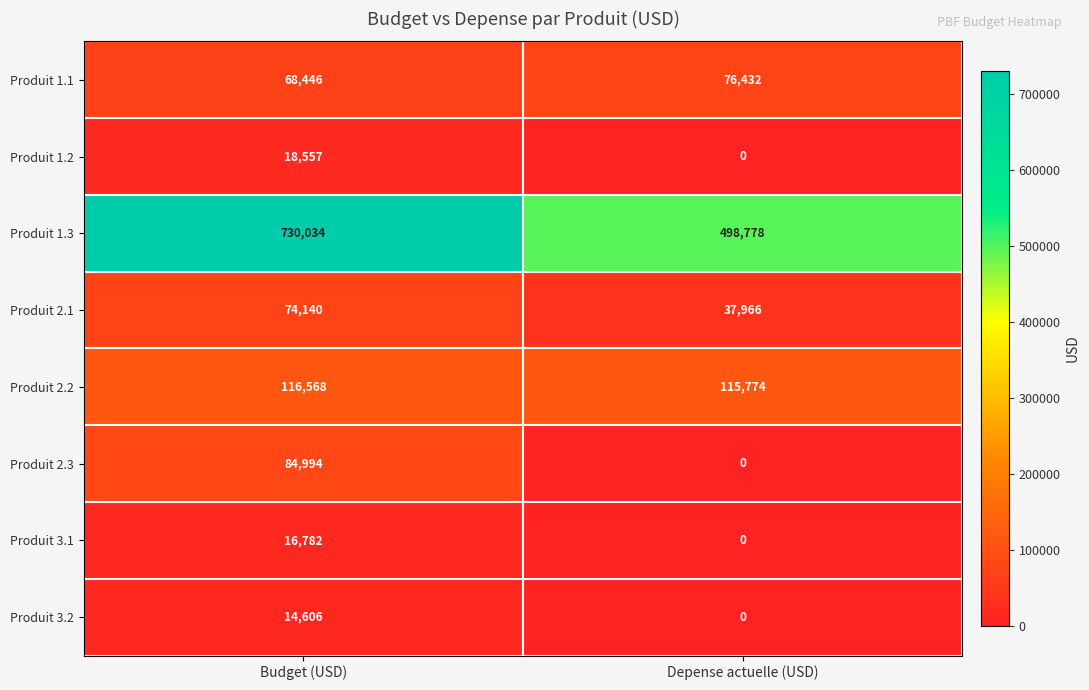

What is the total value across all series at Depense actuelle (USD)?

728950